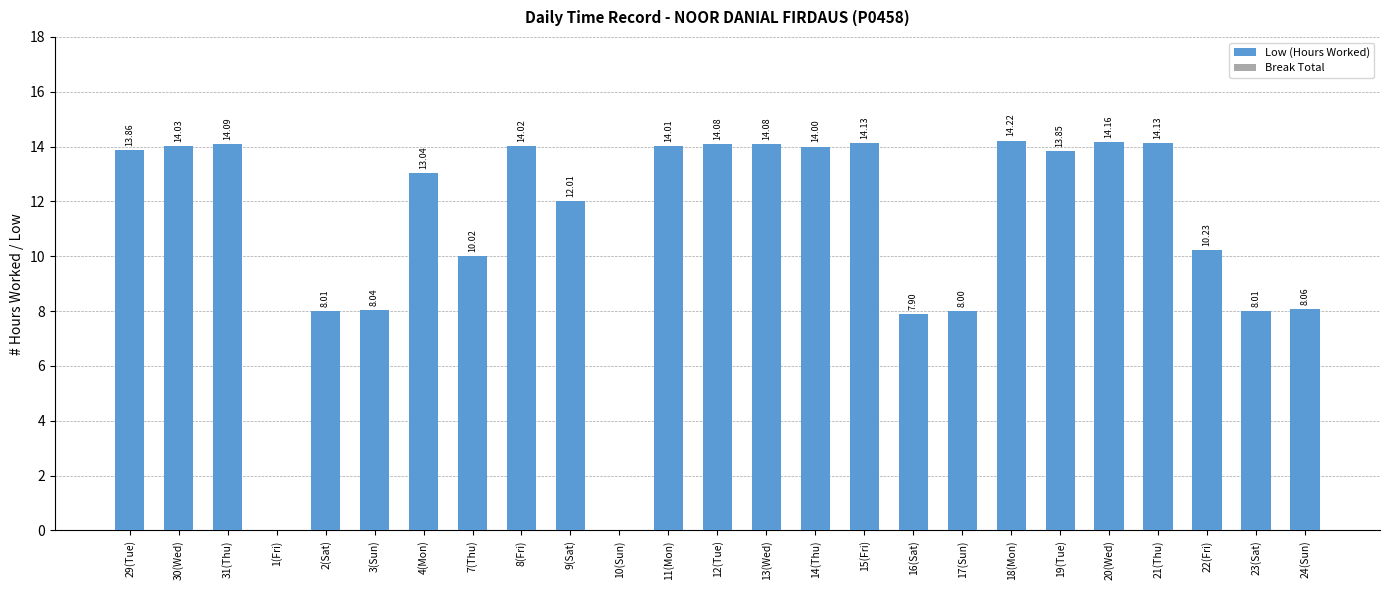

What is the sum of all values?

276.0